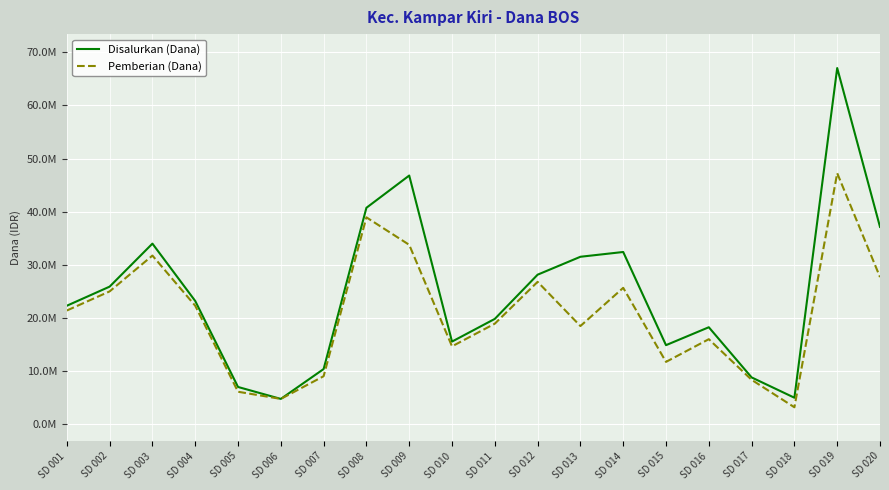

What is the spread (max minus min) of values at SD 002?

900000